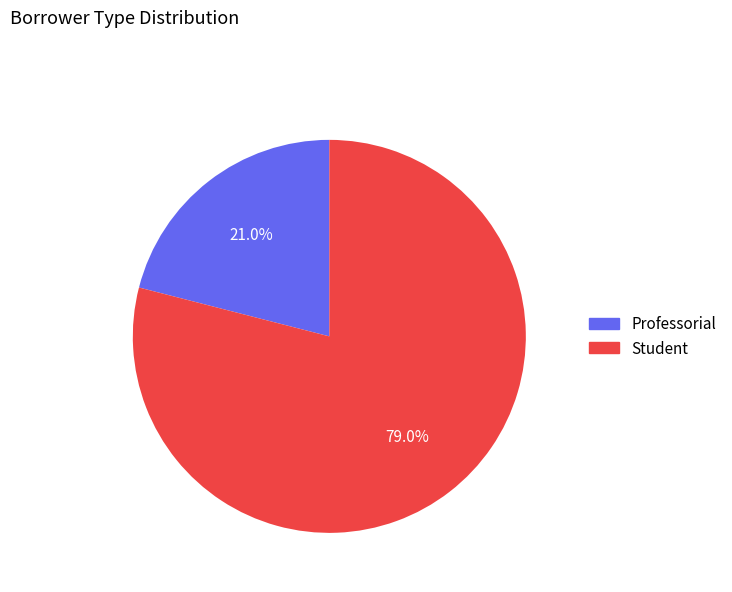

To the nearest percent, what is the difference between the largest and smallest slice percentages?

58%